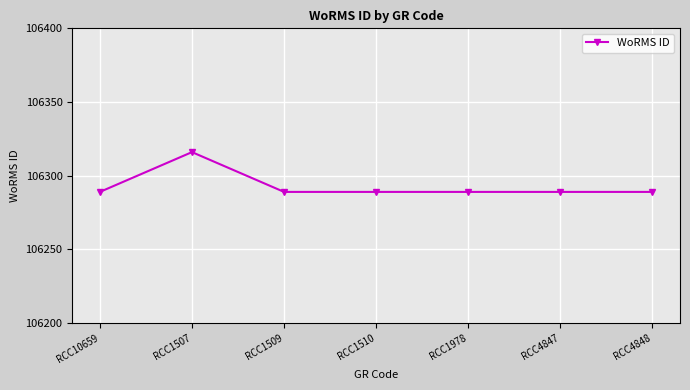

What is the average value?

106293